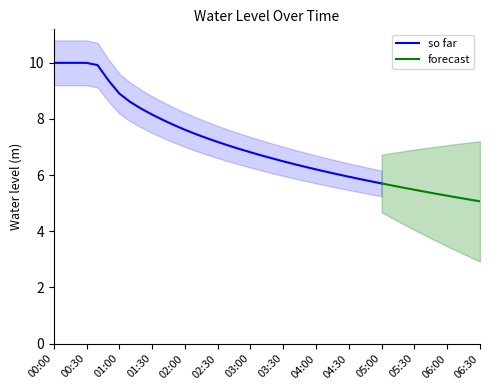

True or false: there are more than 1 points higher than both neighbors.

False